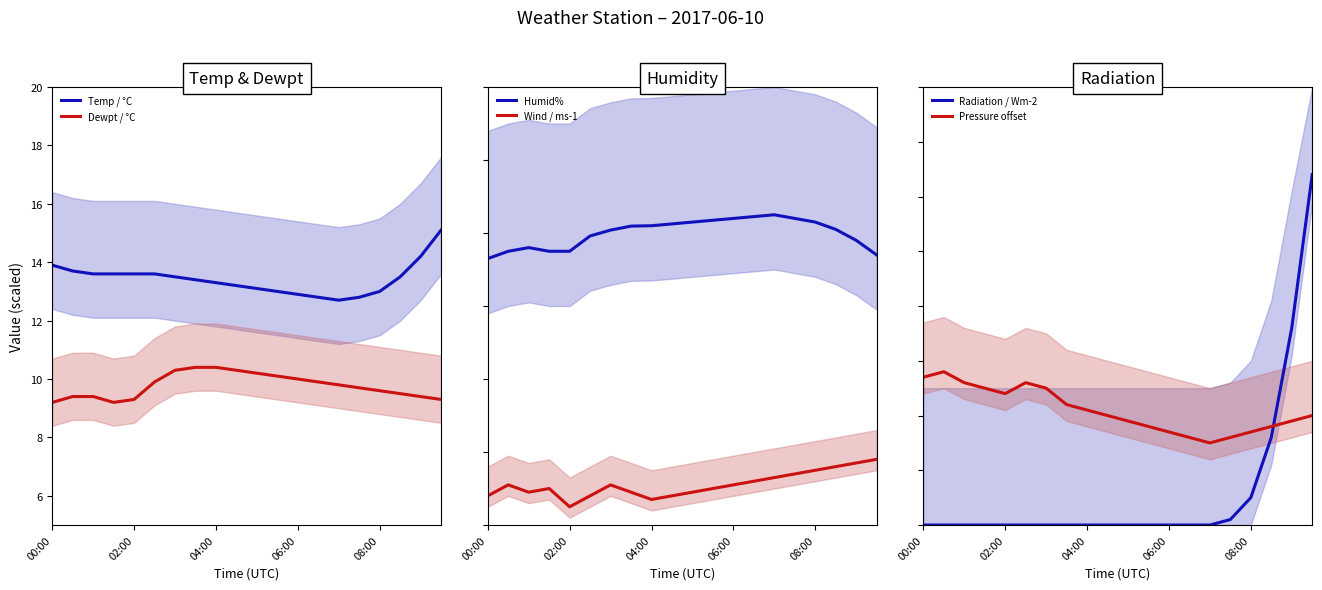

The value of Temp / °C at 04:00 is 19.2. True or false?

False